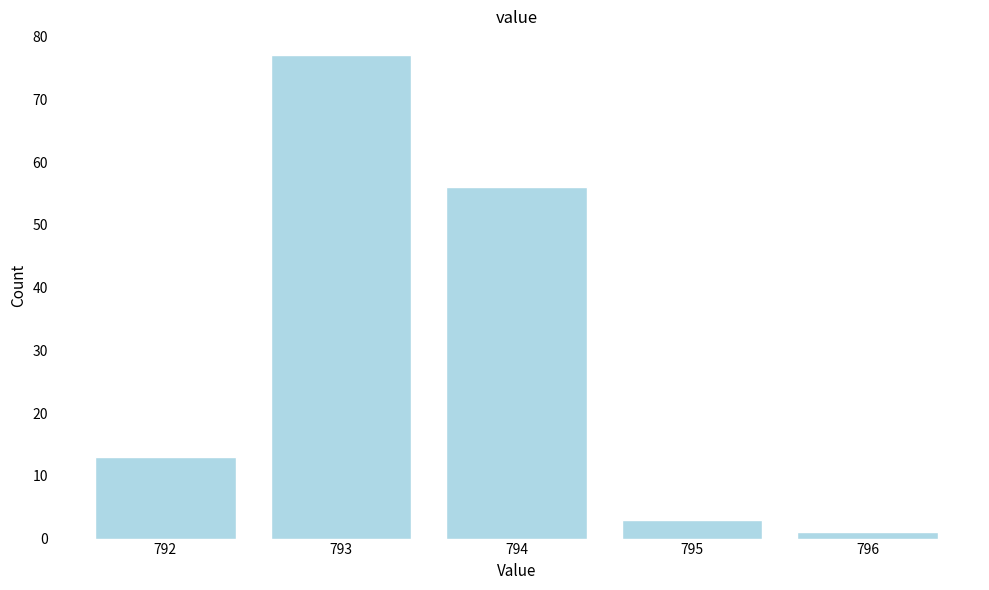

How tall is the bar that spans 793.5 to 794.5 on the x-axis? The values are not printed on the chart, so give them approximately, as read against the axis.

56